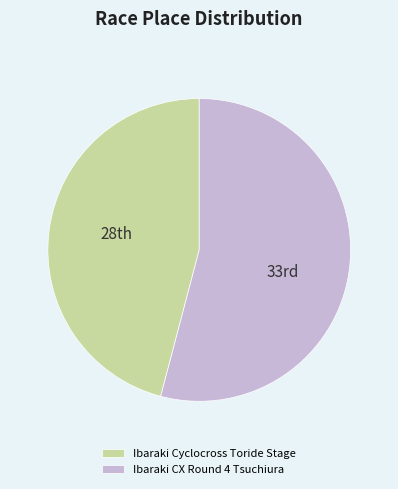

What is the ratio of the value at Ibaraki Cyclocross Toride Stage to the value at Ibaraki CX Round 4 Tsuchiura?

0.8